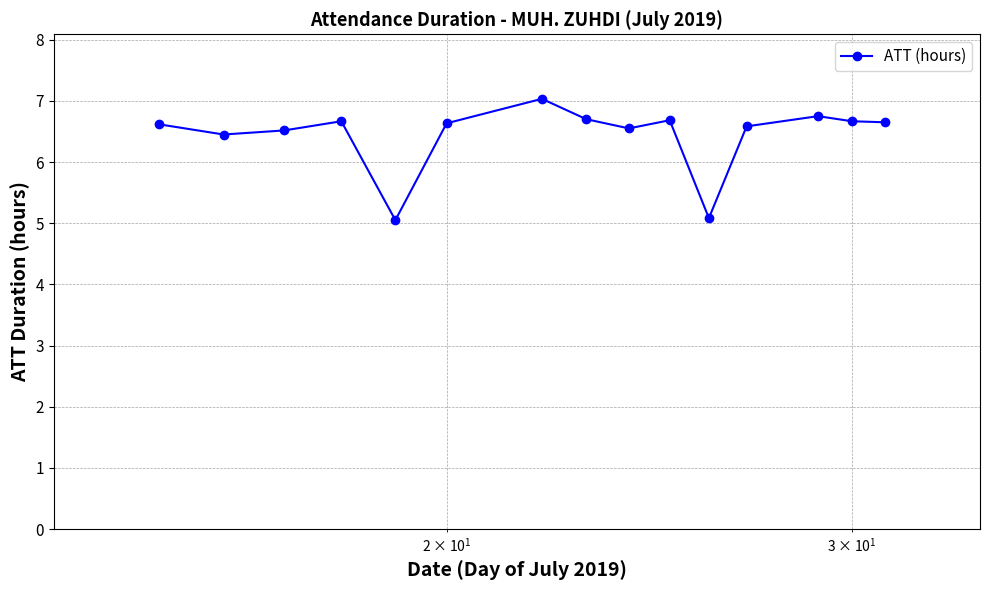

What is the value of the 6th point from the left?

6.6